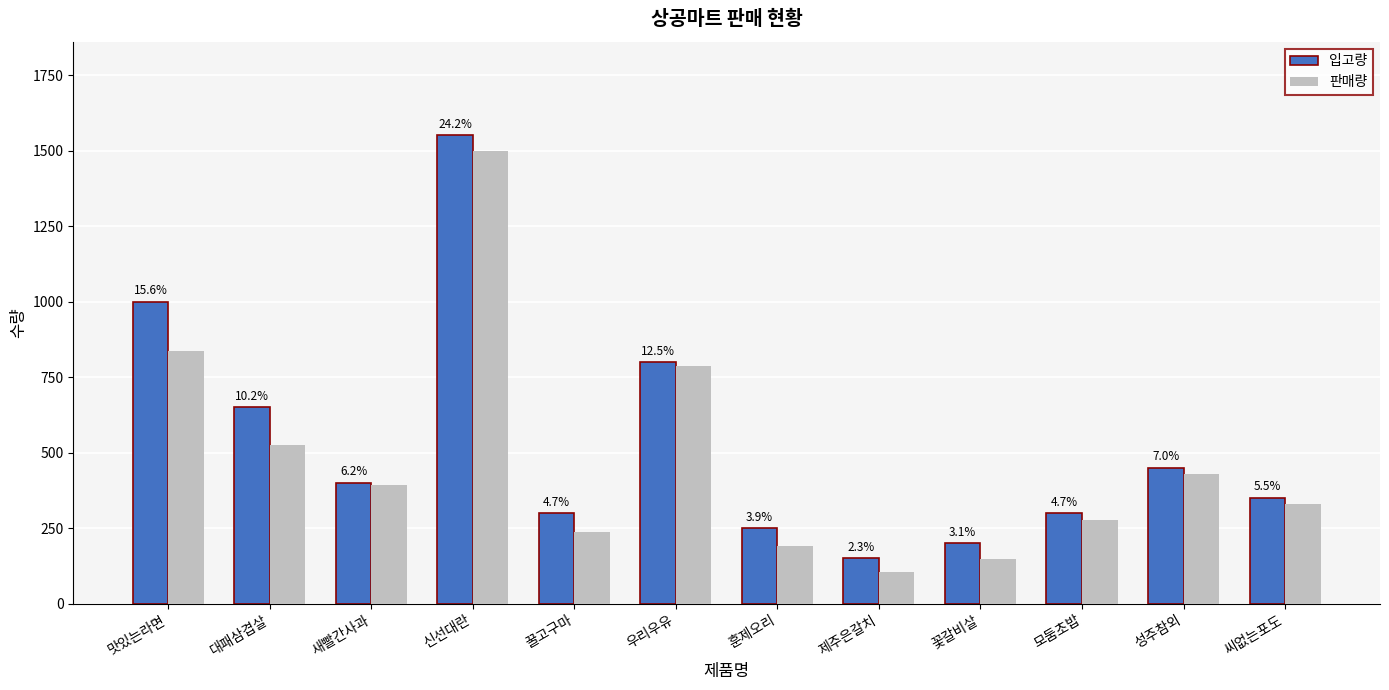

What position from the left is 제주은갈치?

8